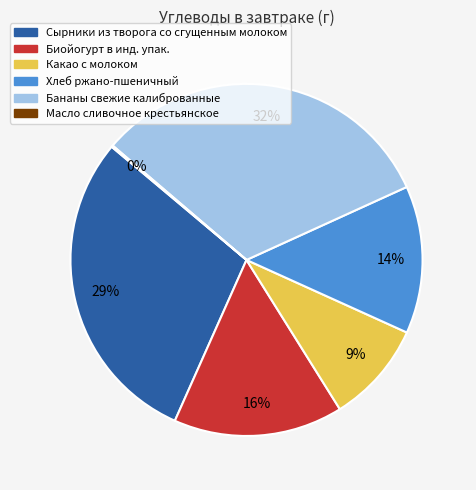

Is it true that Хлеб ржано-пшеничный is 14% of the pie?

True